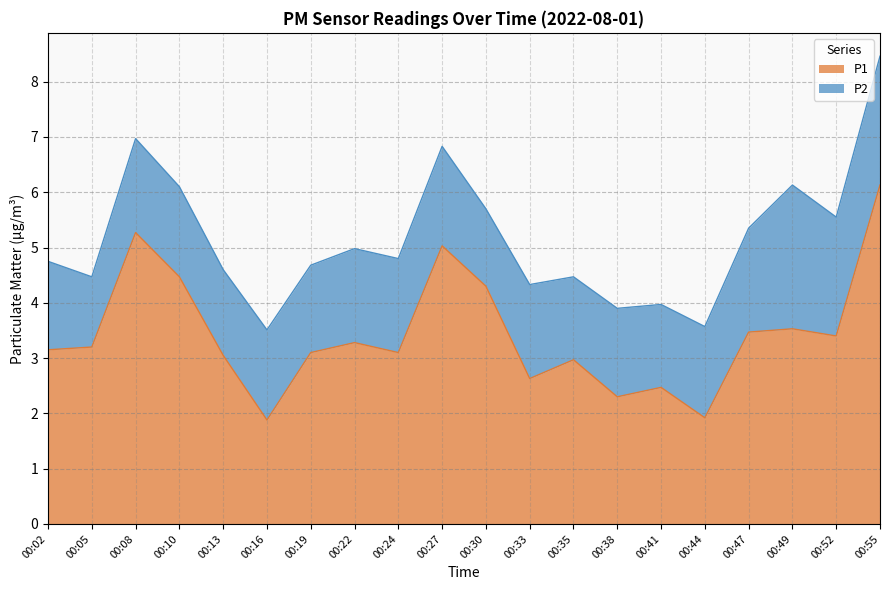

Approximately how many times larger is the value at 00:02 compared to 00:47?

0.9